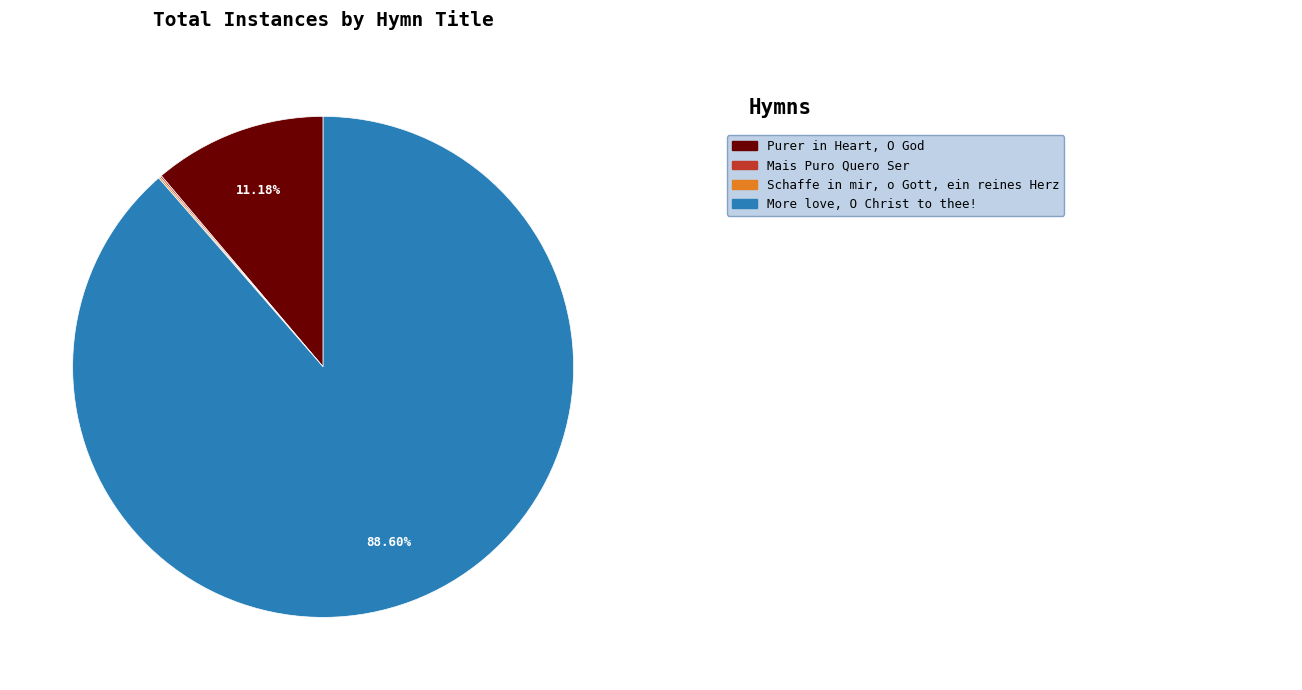

Is there a majority slice in this chart?

Yes